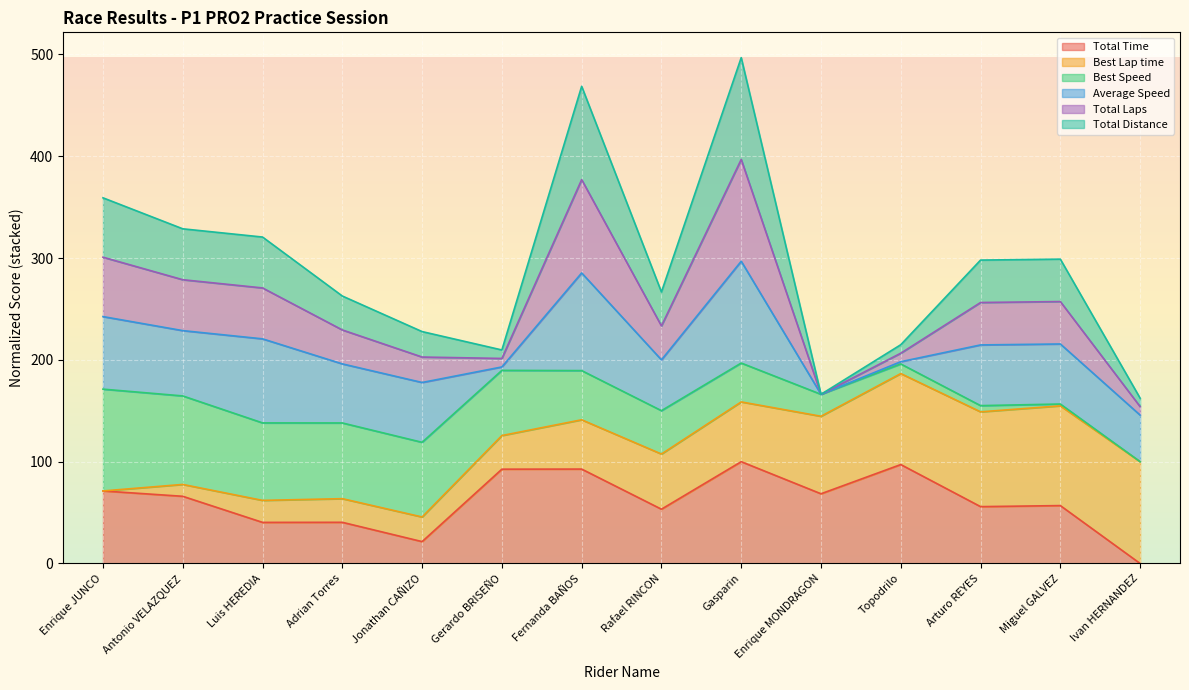

The value of Total Laps at Miguel GALVEZ is 443.5. True or false?

False